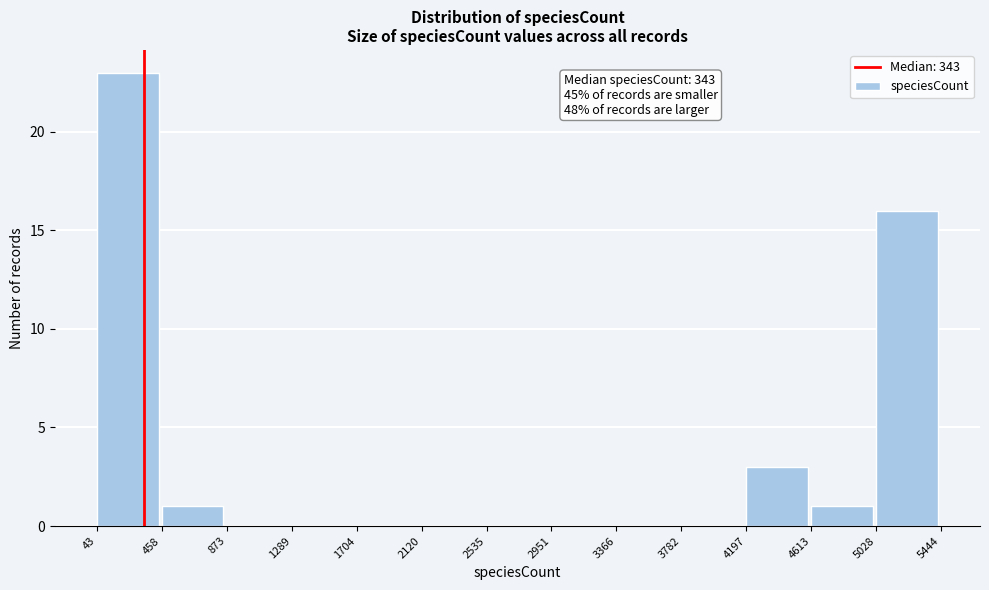

Over which range of the x-axis is the bar tallest?

43 to 458